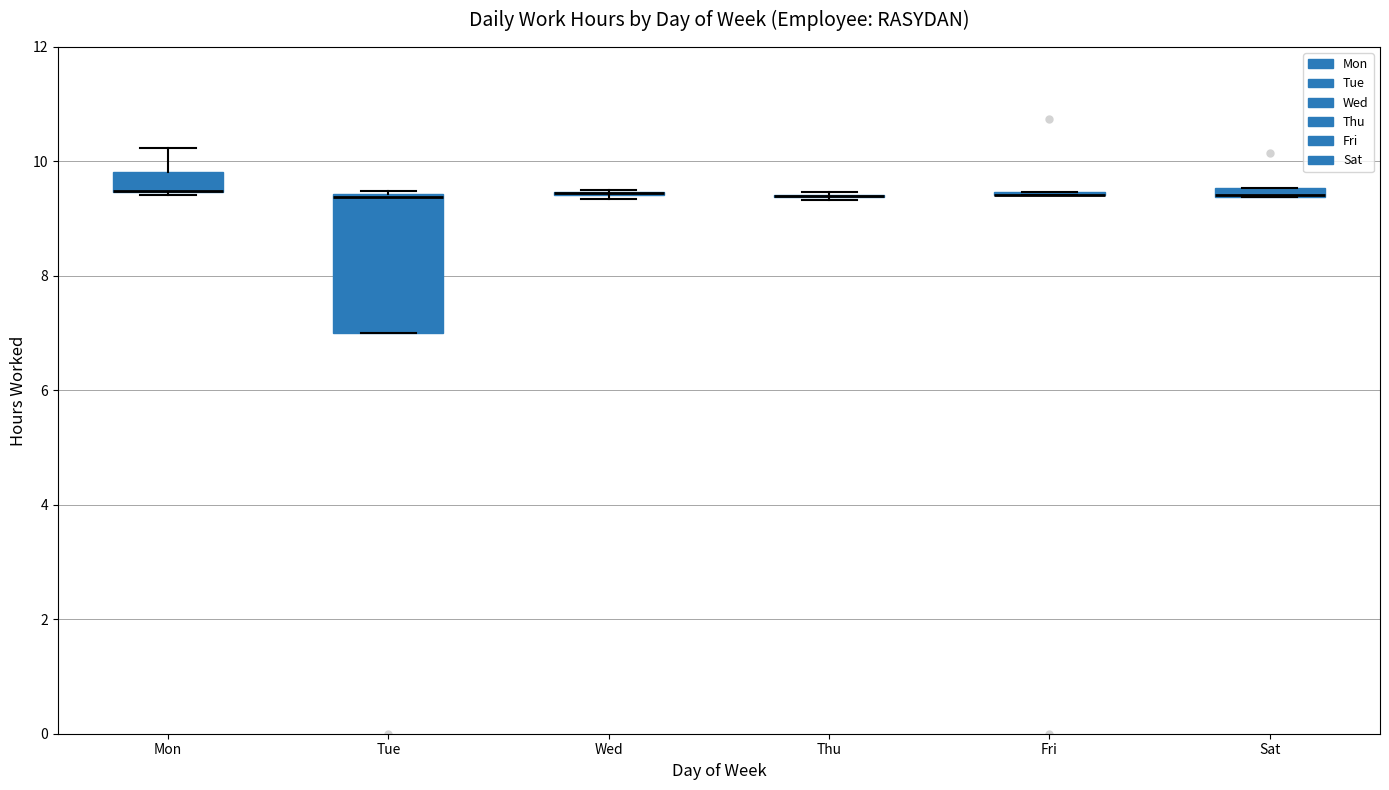

Which box is the tallest, from its lower edge to its upper edge?

Tue